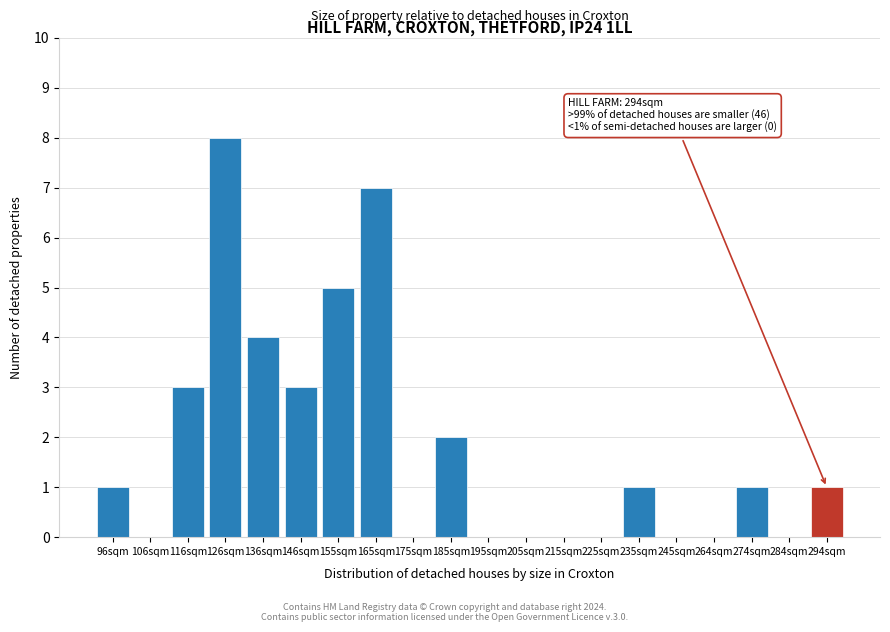

Reading left to right, list all the values displayed in this chart.

96sqm=1	106sqm=0	116sqm=3	126sqm=8	136sqm=4	146sqm=3	155sqm=5	165sqm=7	175sqm=0	185sqm=2	195sqm=0	205sqm=0	215sqm=0	225sqm=0	235sqm=1	245sqm=0	264sqm=0	274sqm=1	284sqm=0	294sqm=1